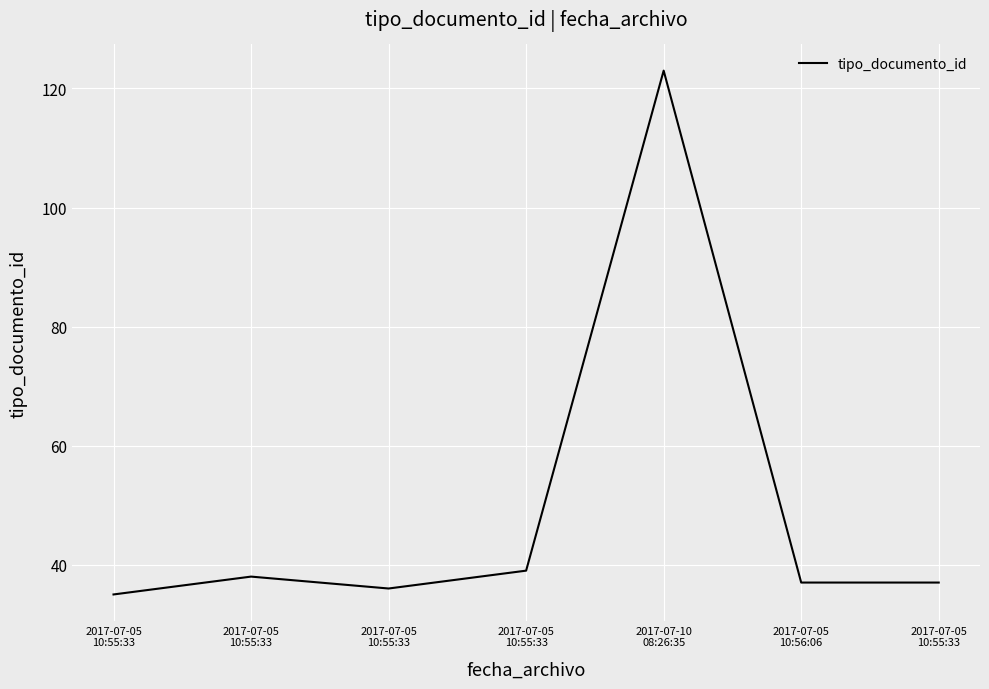

At which category does the data reach its first local valley?

2017-07-05
10:55:33